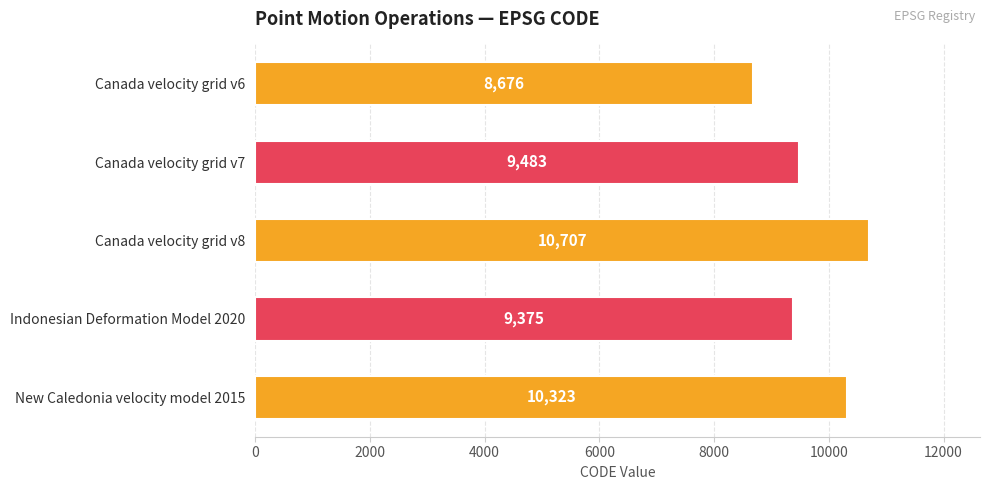

True or false: the data shows 10323 at New Caledonia velocity model 2015.

True